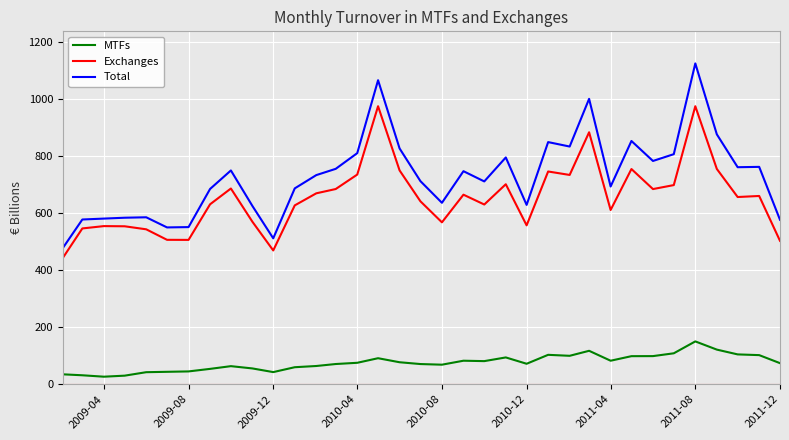

Which series has the largest total across all categories?

Total